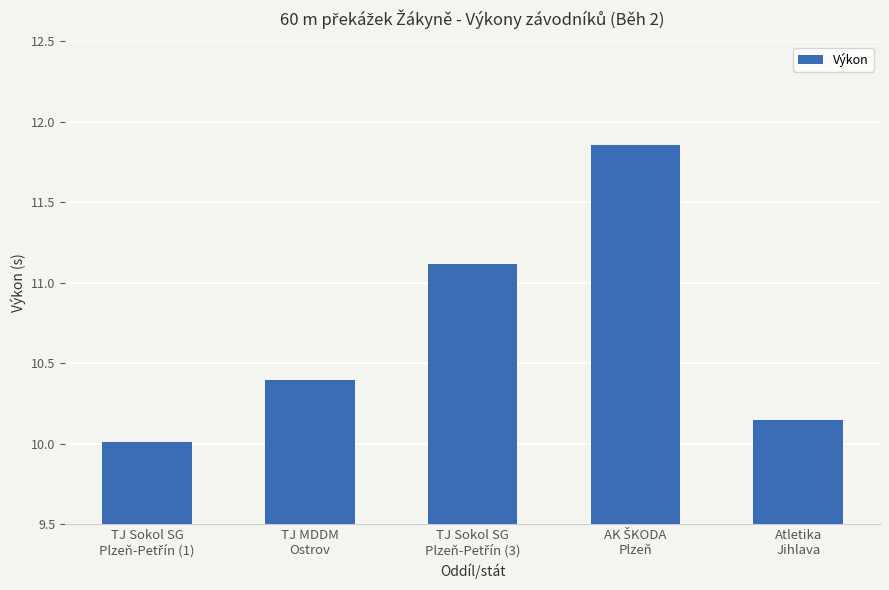

What is the smallest value displayed?

10.0